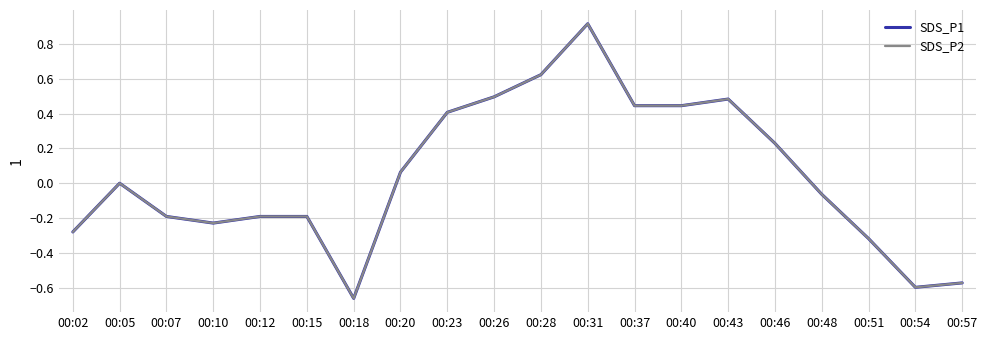

What is the difference between the SDS_P1 values at 00:05 and 00:43?

0.5